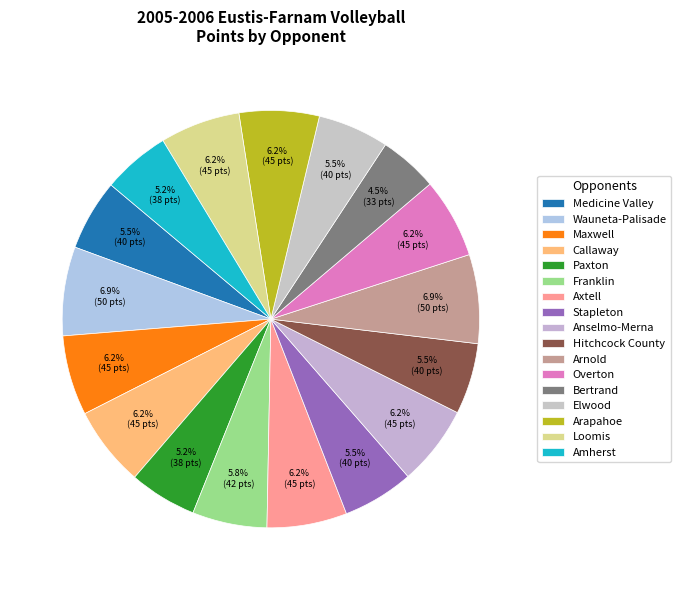

To the nearest percent, what portion does Amherst represent?

5%